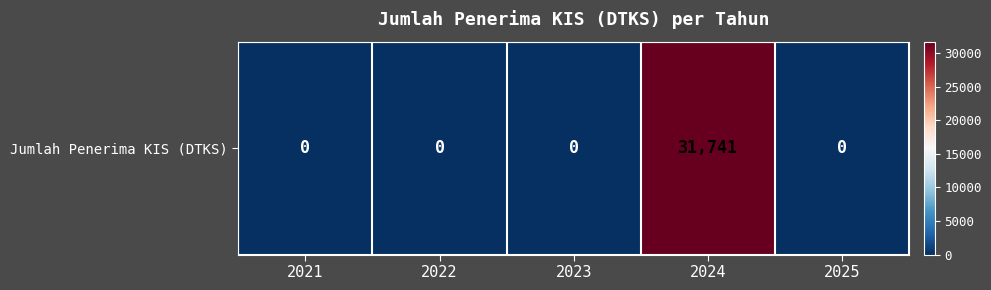

How many positive values are there?

1